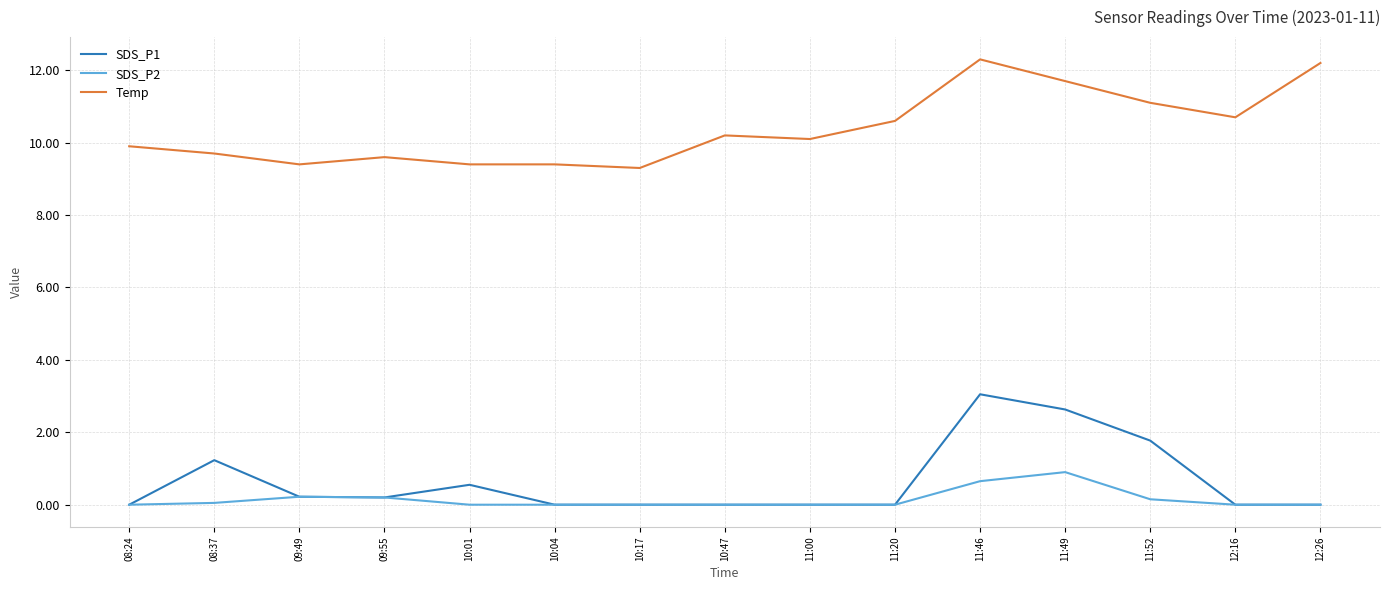

How many series are shown in this chart?

3